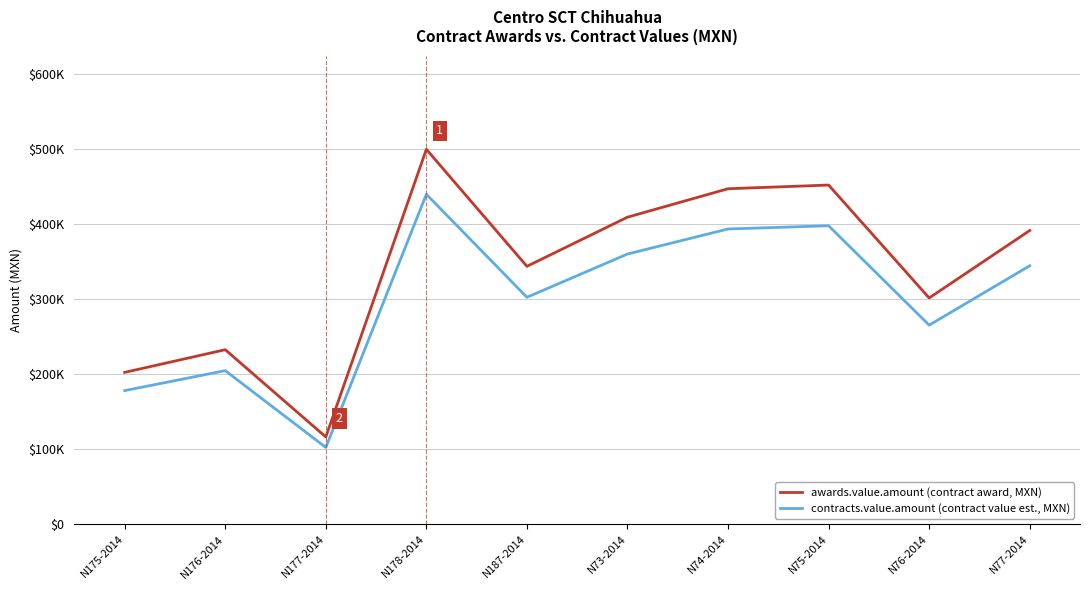

Is it true that awards.value.amount (contract award, MXN) equals 500000.0 at N178-2014?

True